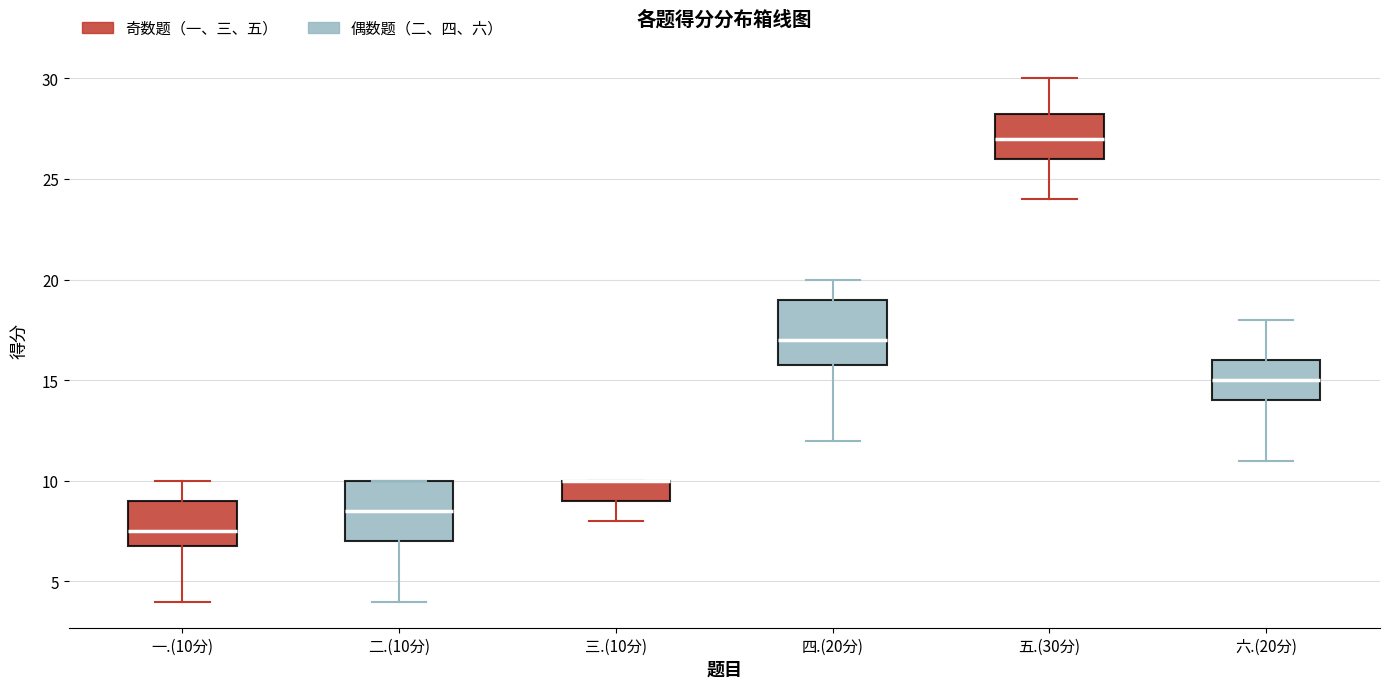

Reading left to right, transcribe this box plot: for each box, give where its median line is, the range the box spans, and where its two whiskers end, as read against the y-axis. The values are not printed on the chart, so give them approximately, as read against the axis.

一.(10分): median 7.5, box 7.0 to 9.0, whiskers 4.0 to 10.0
二.(10分): median 8.5, box 7.0 to 10.0, whiskers 4.0 to 10.0
三.(10分): median 10.0 (drawn on the box's upper edge), box 9.0 to 10.0, whiskers 8.0 to 10.0
四.(20分): median 17.0, box 16.0 to 19.0, whiskers 12.0 to 20.0
五.(30分): median 27.0, box 26.0 to 28.5, whiskers 24.0 to 30.0
六.(20分): median 15.0, box 14.0 to 16.0, whiskers 11.0 to 18.0